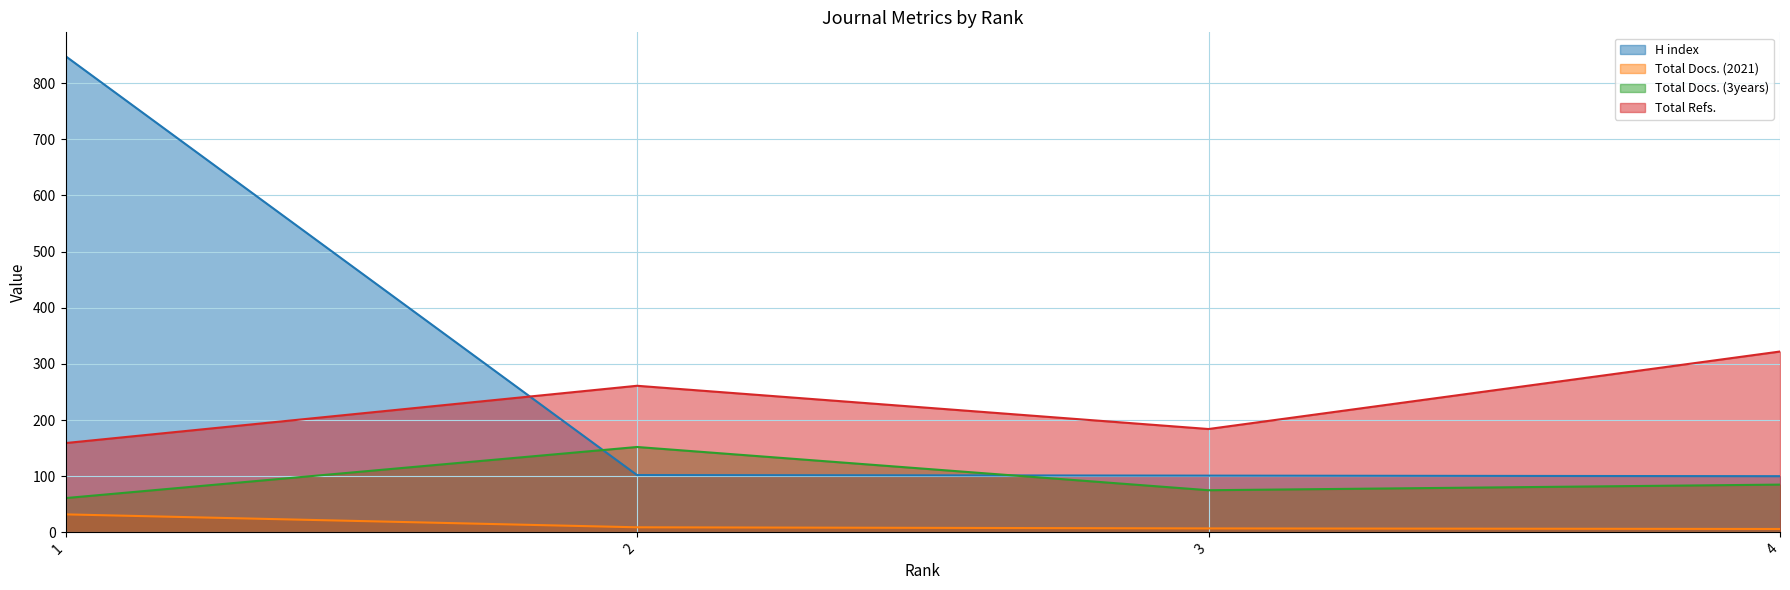

What is the difference between the highest and lowest values at 1?

816